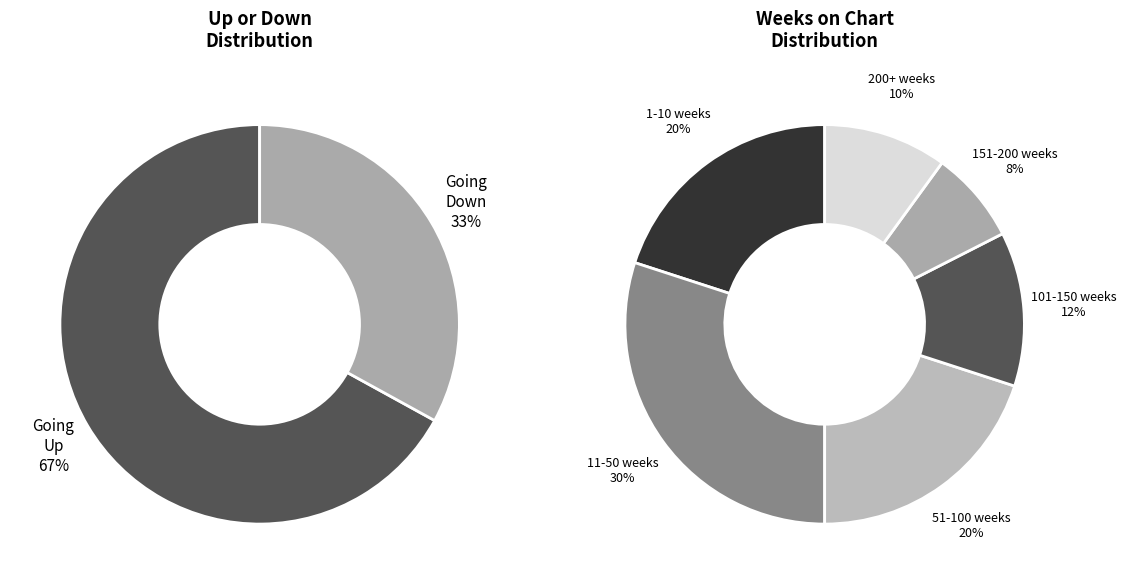

Which slice represents more than half of the pie?

up